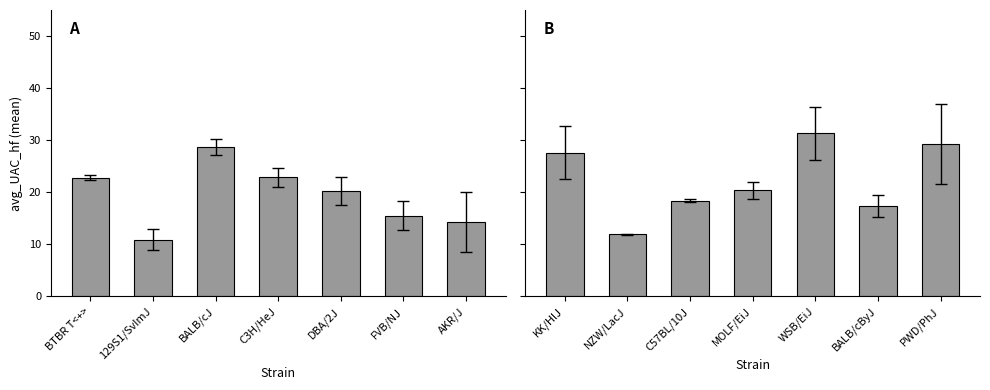

Which category has the lowest value across all series?

NZW/LacJ